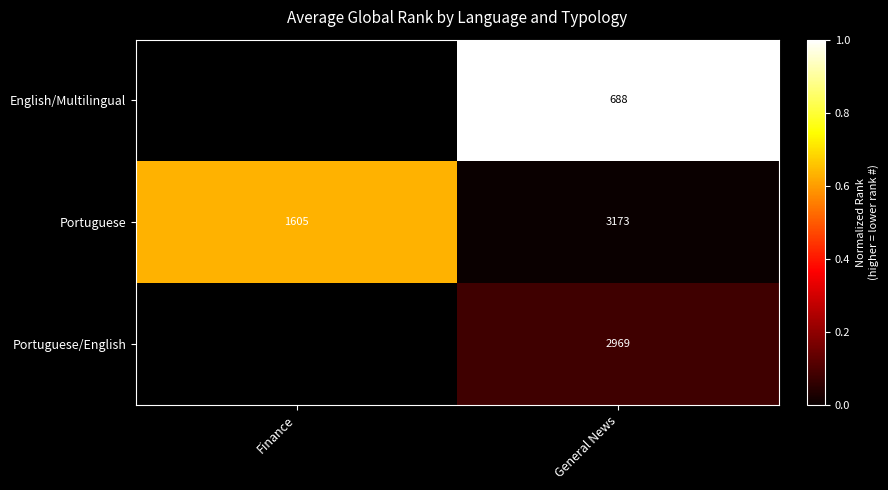

Is the value of Portuguese at Finance greater than the value of Portuguese/English at General News?

No